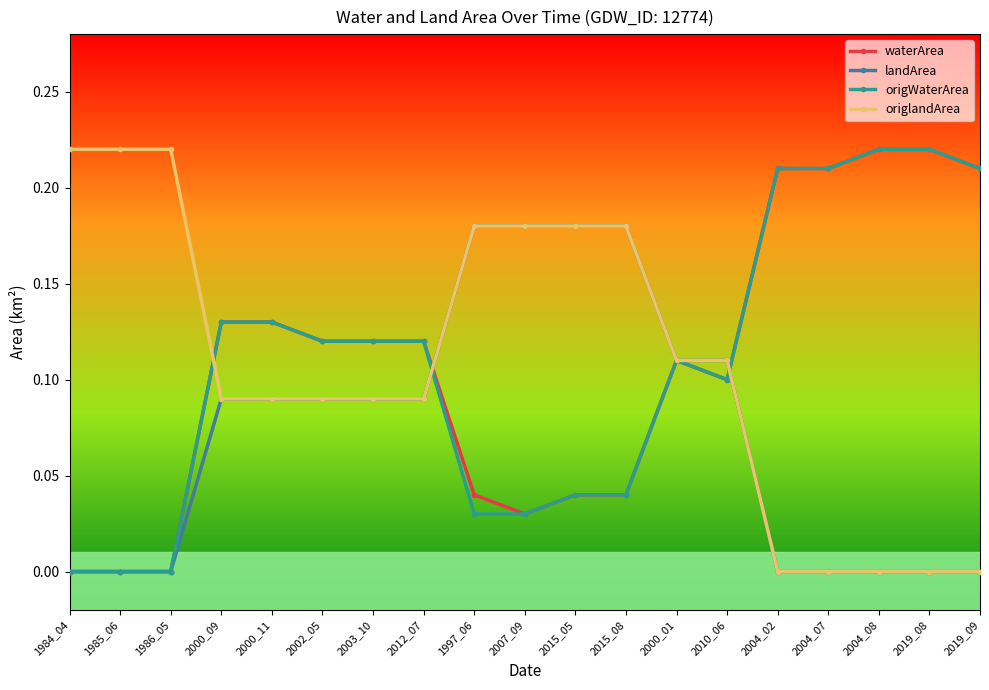

What are all the series names shown in the legend?

waterArea, landArea, origWaterArea, origlandArea